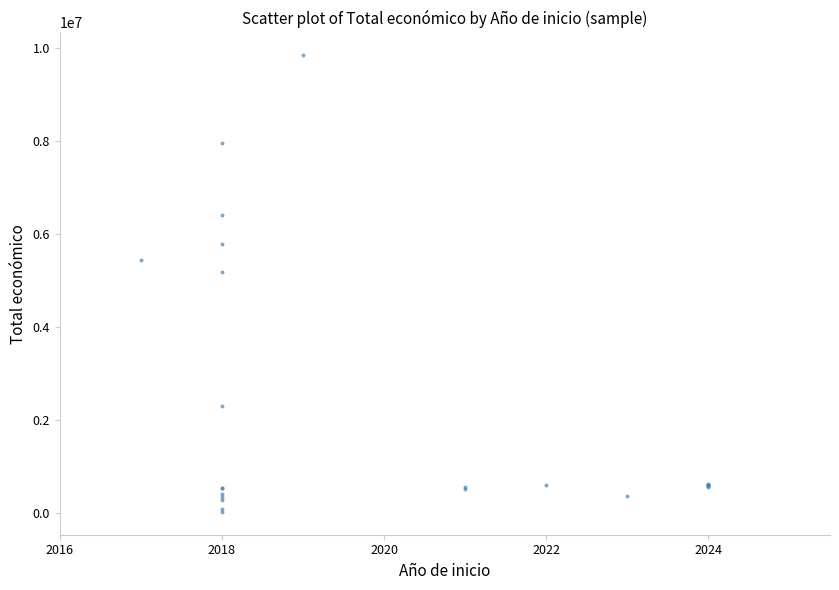

What Y value in the scatter plot is closest to 4933705?

5187255